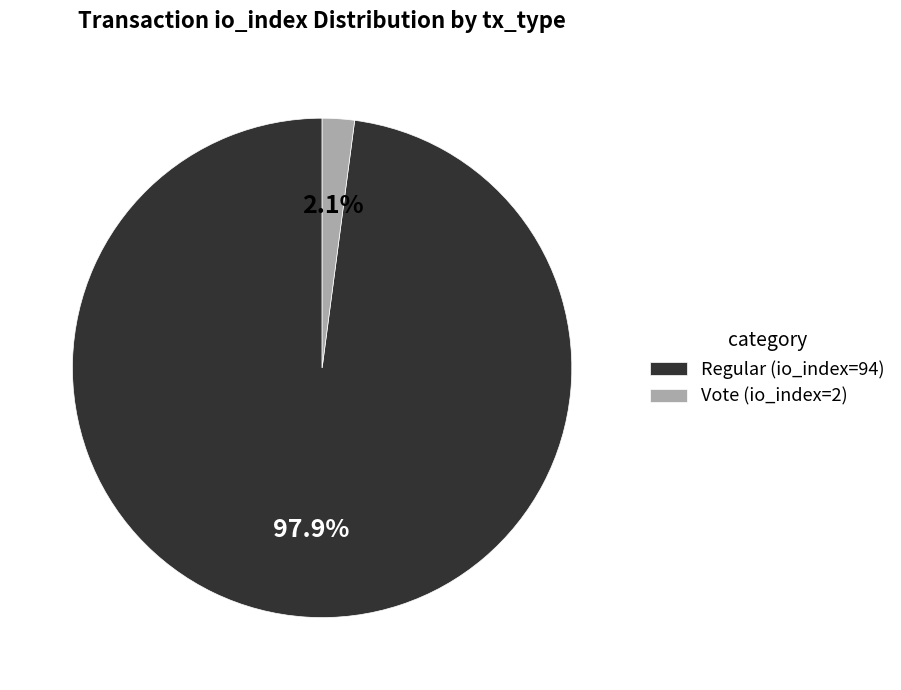

To the nearest percent, what is the combined percentage of Vote (io_index=2) and Regular (io_index=94)?

100%